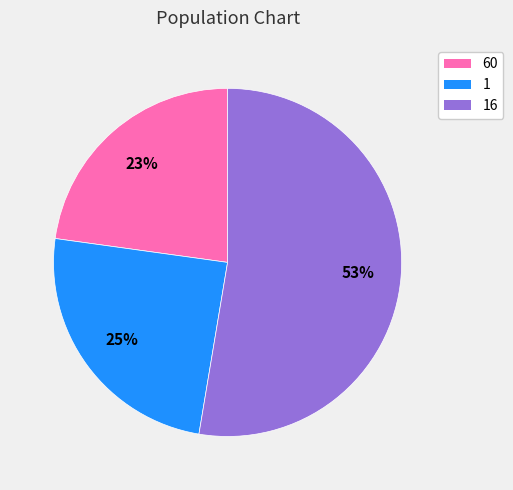

To the nearest percent, what is the average slice percentage?

33%